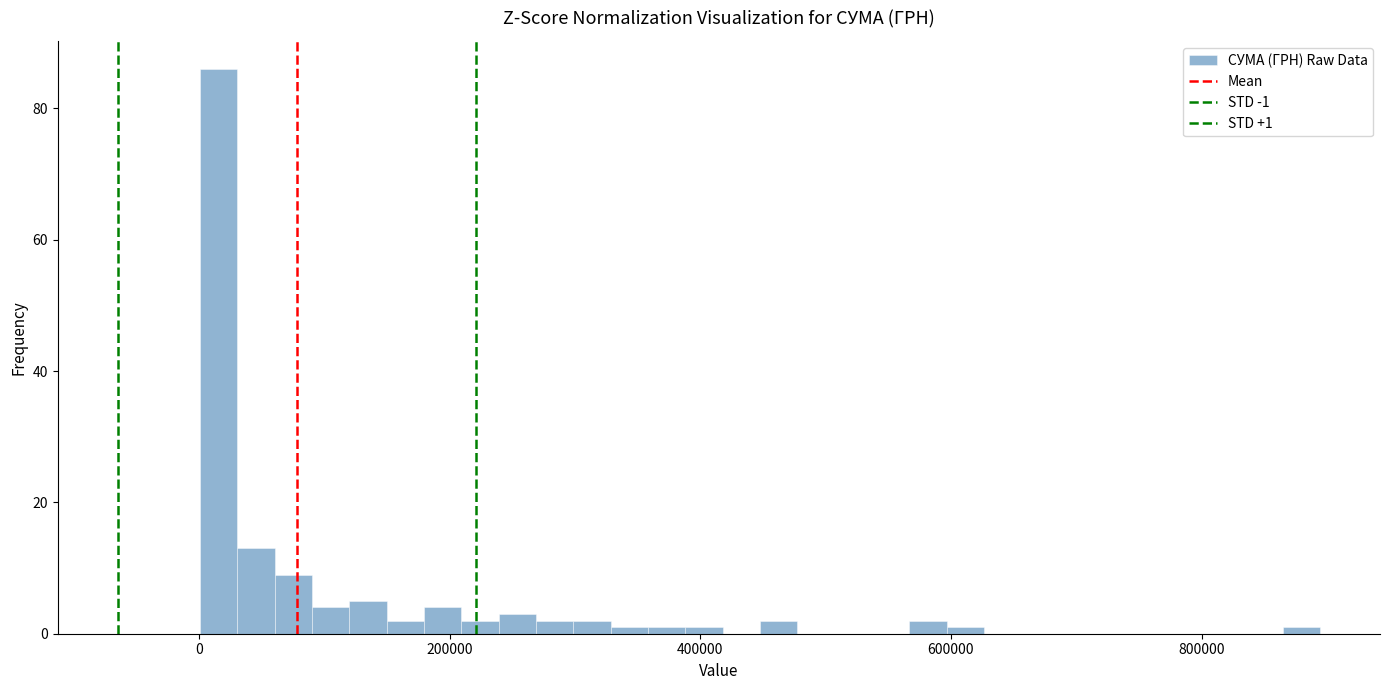

Read against the x-axis, roughly where is the centre of the tallest bar?

20000